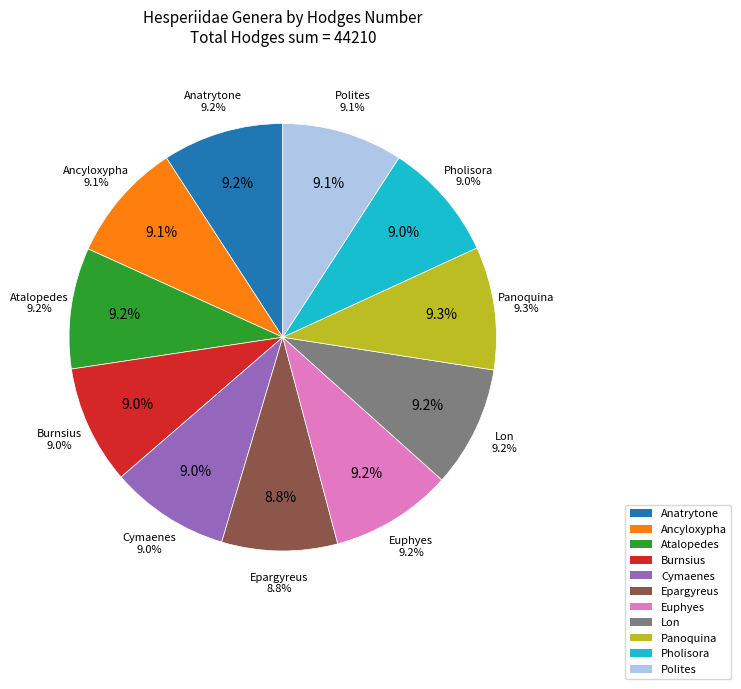

Is there a majority slice in this chart?

No